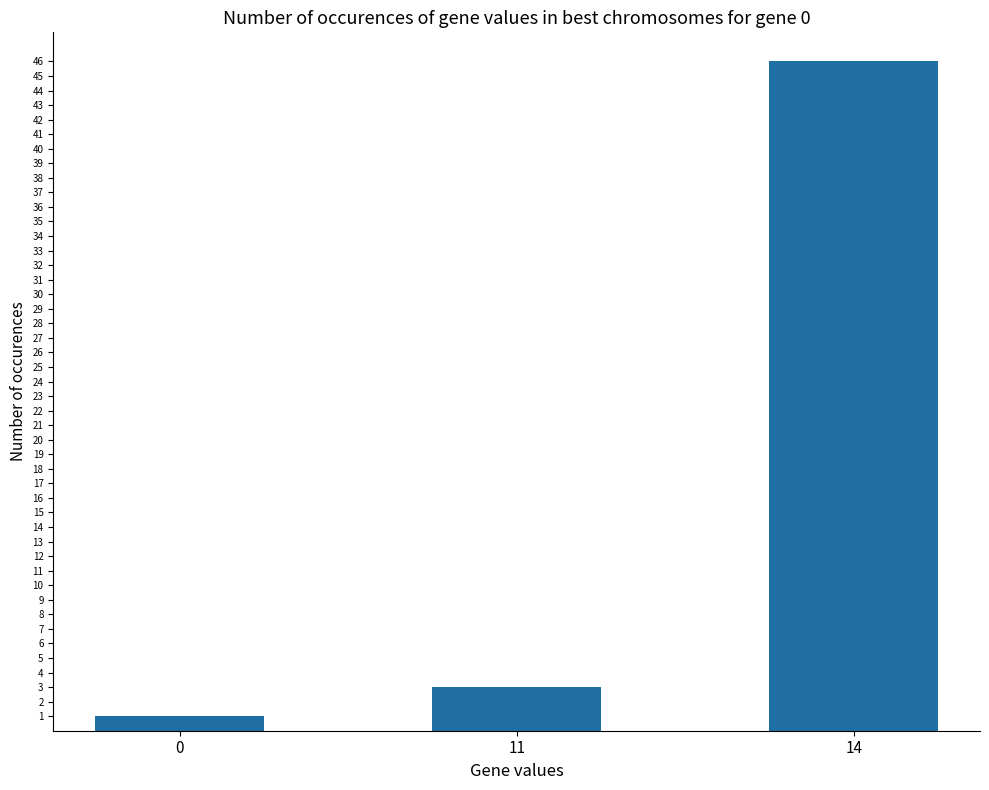

Does the chart contain stacked bars?

No